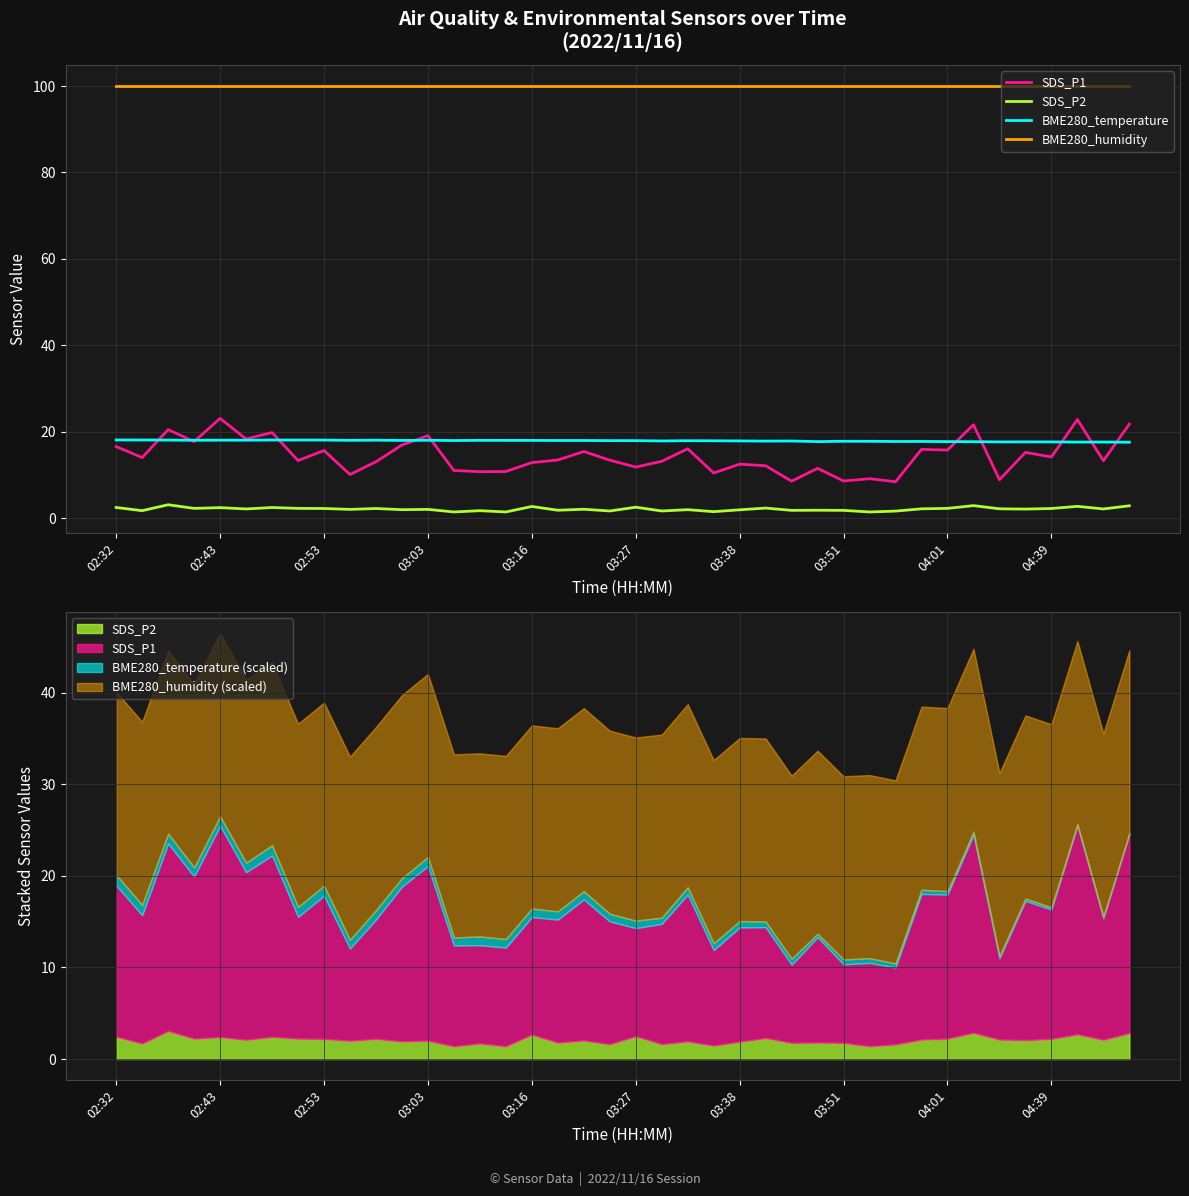

True or false: SDS_P1 and SDS_P2 intersect in this chart.

False